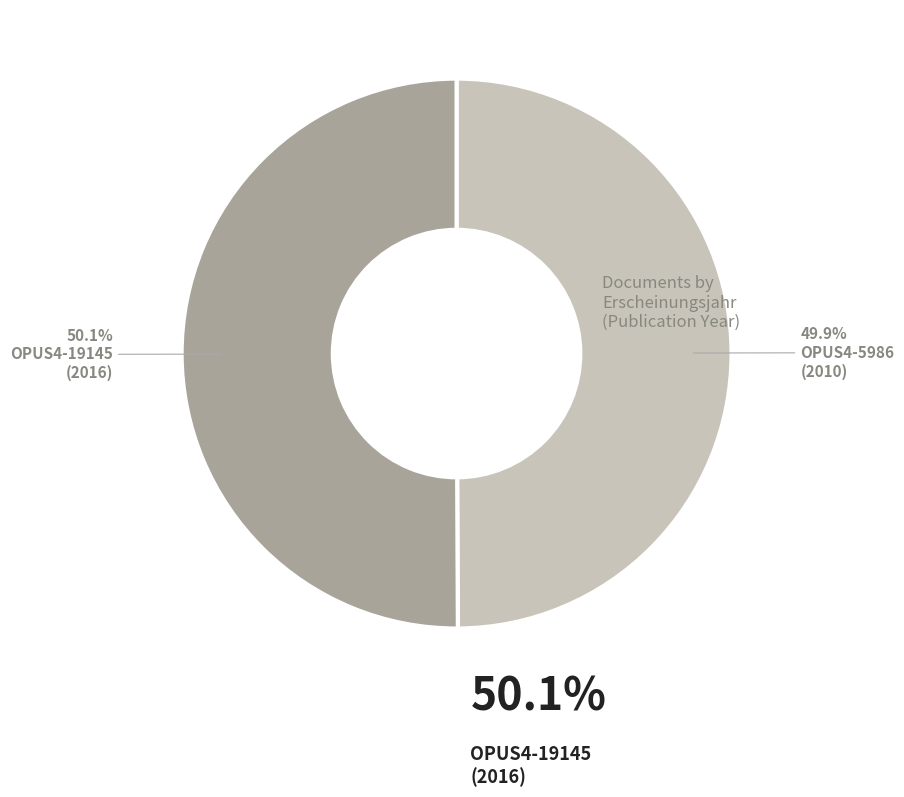

Is there any slice that represents more than half of the pie?

Yes